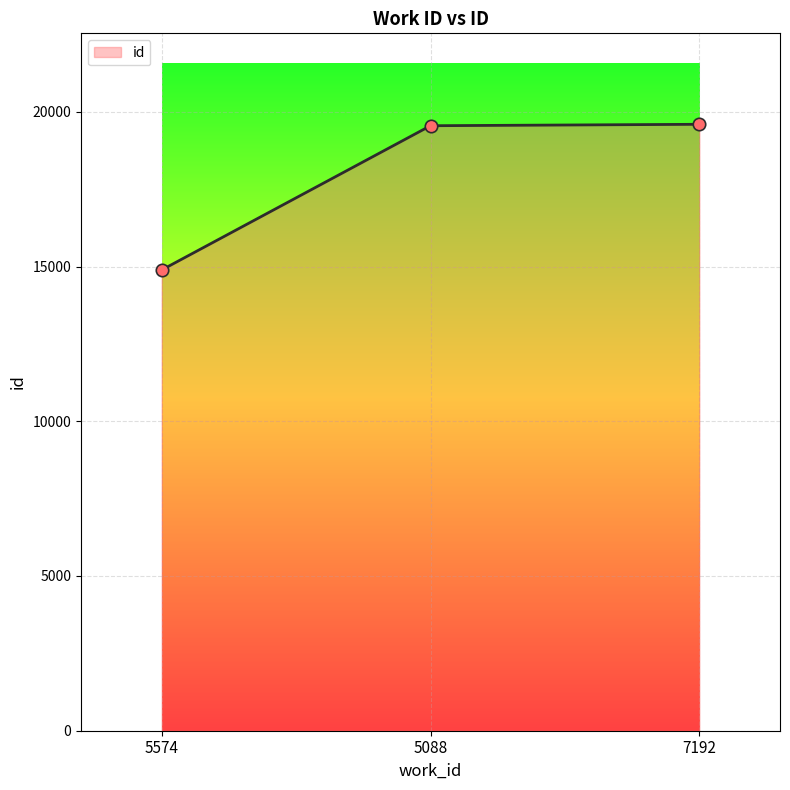

Between 7192 and 5574, which is larger?

7192